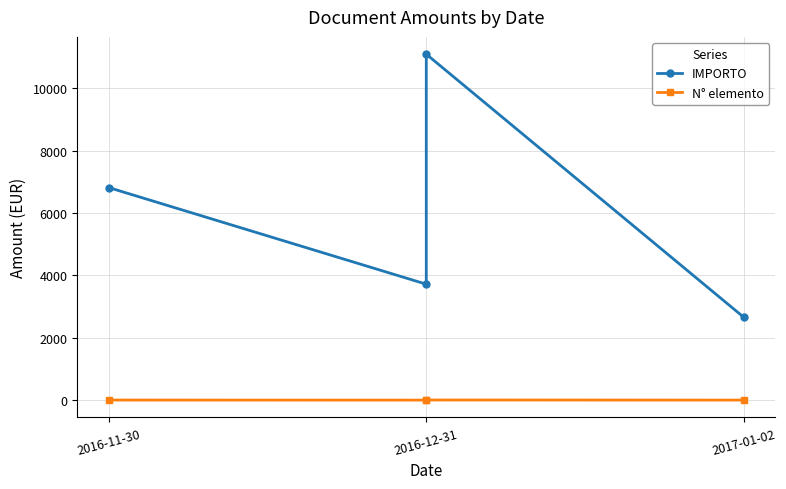

What is the value of the IMPORTO point at the 2nd from the left?

3719.1